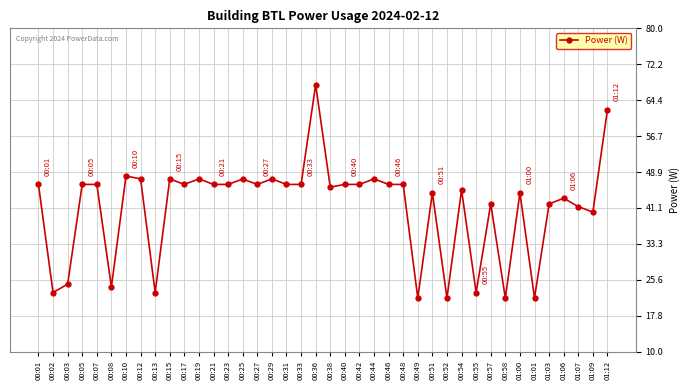

Reading right to left, what are all the values shown in this chart?

62.4	40.2	41.4	43.2	42.0	21.6	44.4	21.6	42.0	22.8	45.0	21.6	44.4	21.6	46.2	46.2	47.4	46.2	46.2	45.6	67.8	46.2	46.2	47.4	46.2	47.4	46.2	46.2	47.4	46.2	47.4	22.8	47.4	48.0	24.0	46.2	46.2	24.6	22.8	46.2